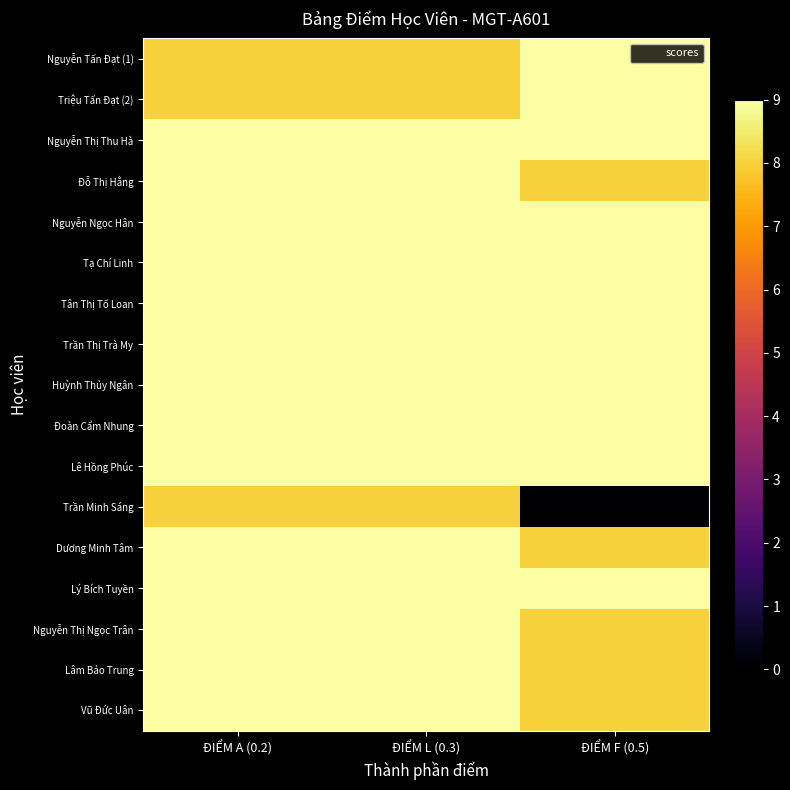

How many data points does each series have?

3